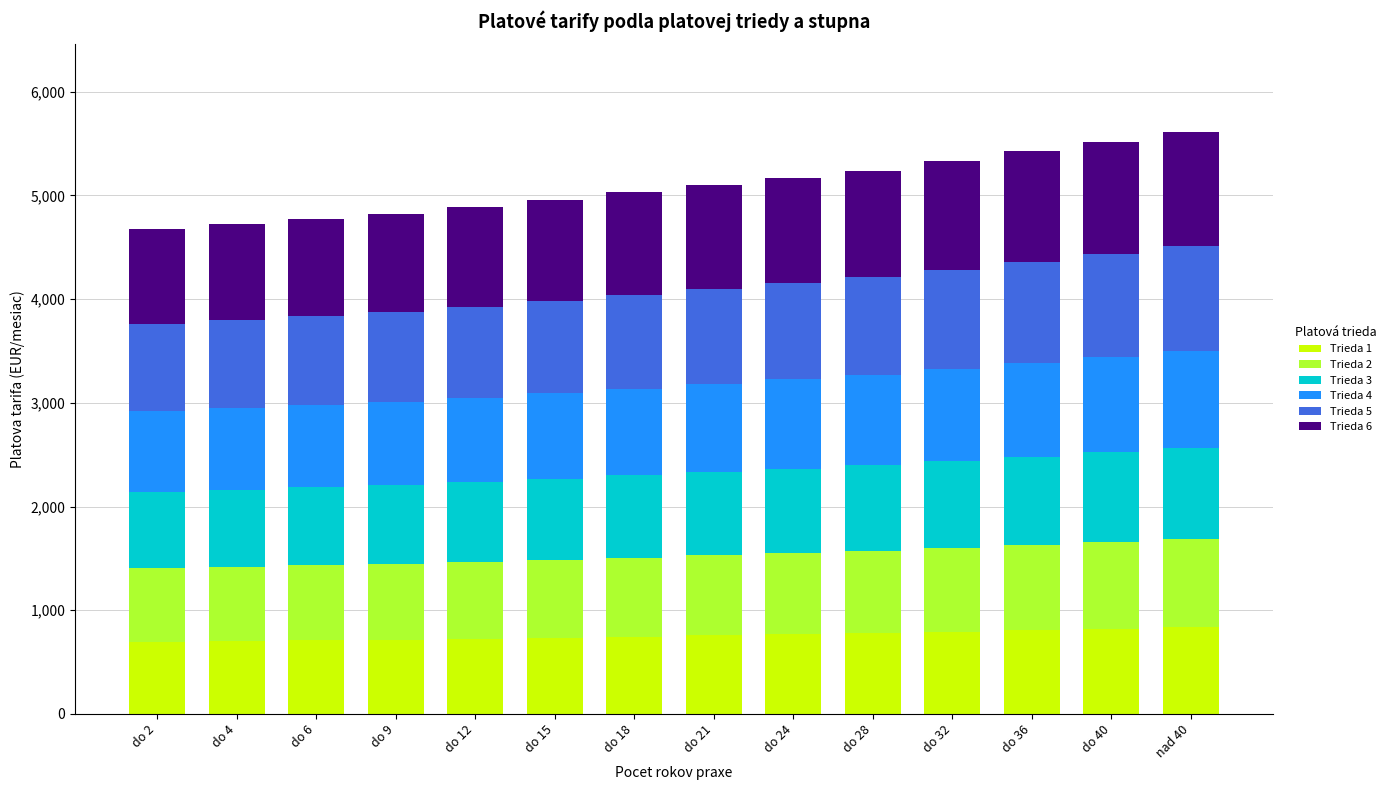

What is the minimum value for Trieda 1?

694.5